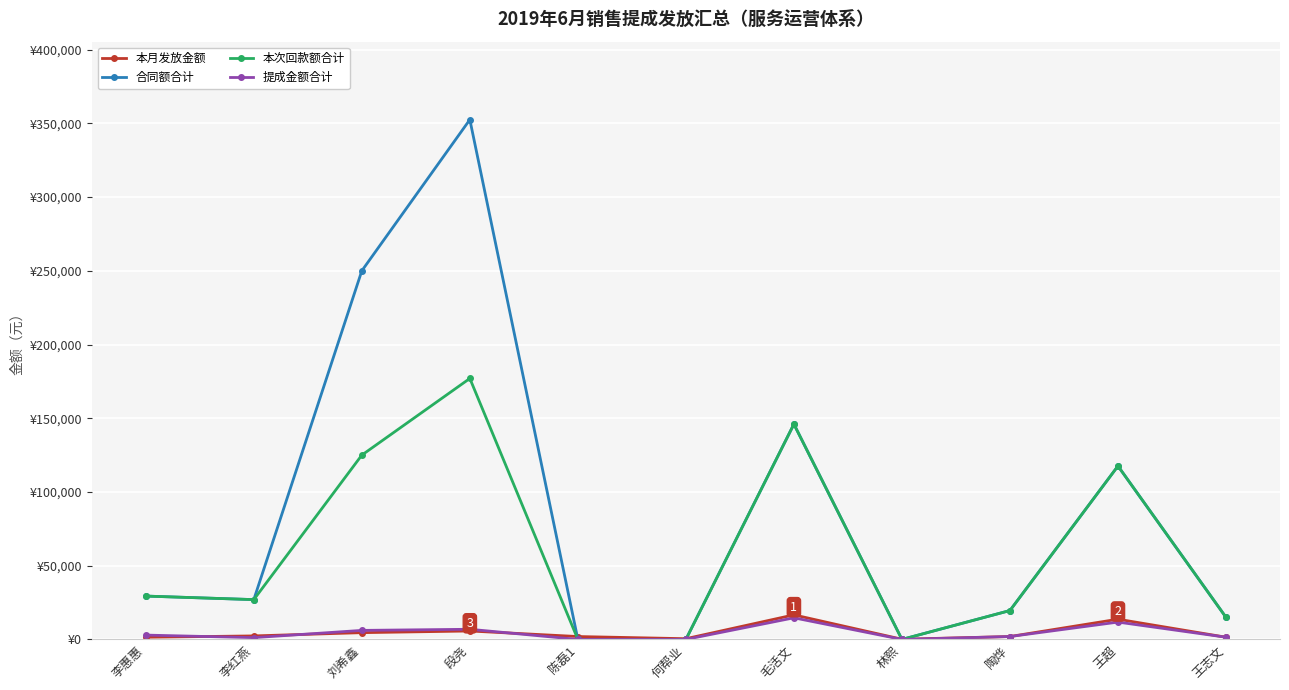

Is this an area chart (filled region under the line)?

No